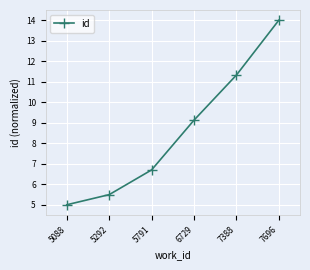

True or false: there are more than 2 points higher than both neighbors.

False